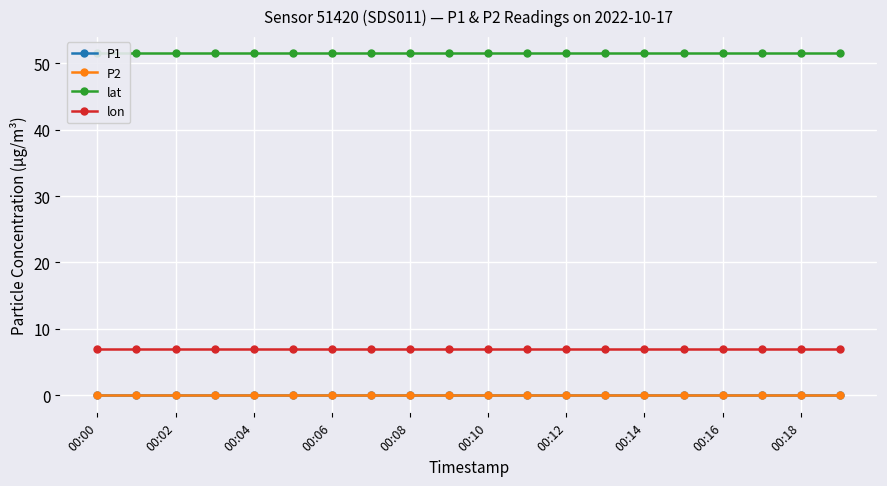

Is this an area chart (filled region under the line)?

No